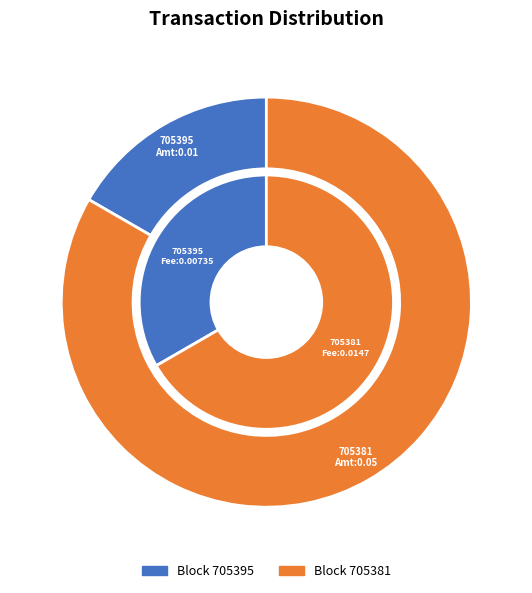

Which category has the smallest portion of the pie?

705395